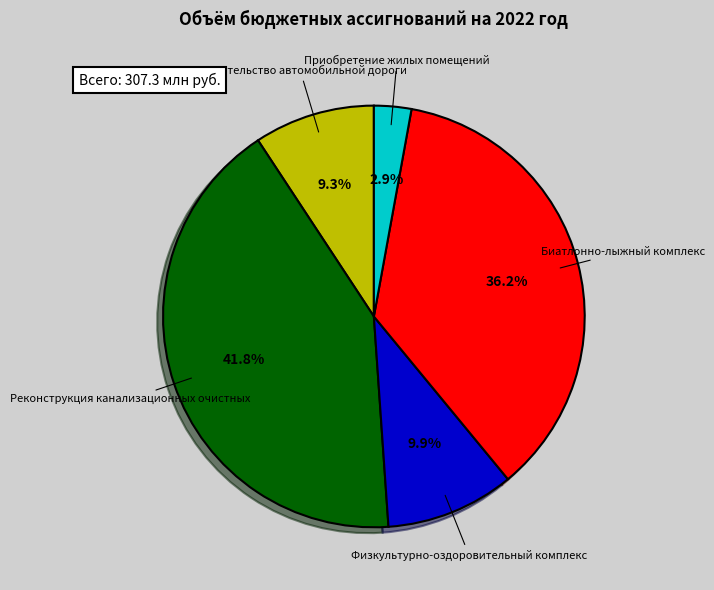

Is there any slice that represents more than half of the pie?

No